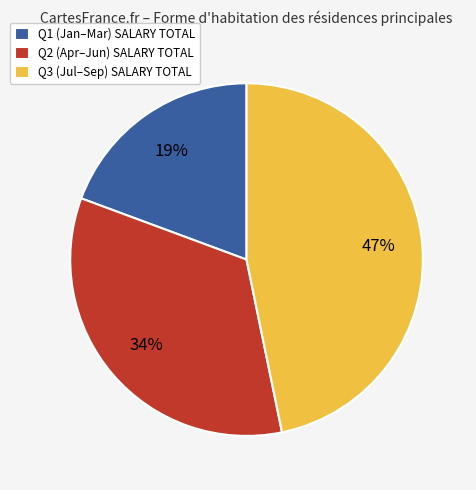

Combined, do Q2 (Apr–Jun) SALARY TOTAL and Q1 (Jan–Mar) SALARY TOTAL account for over 50%?

Yes